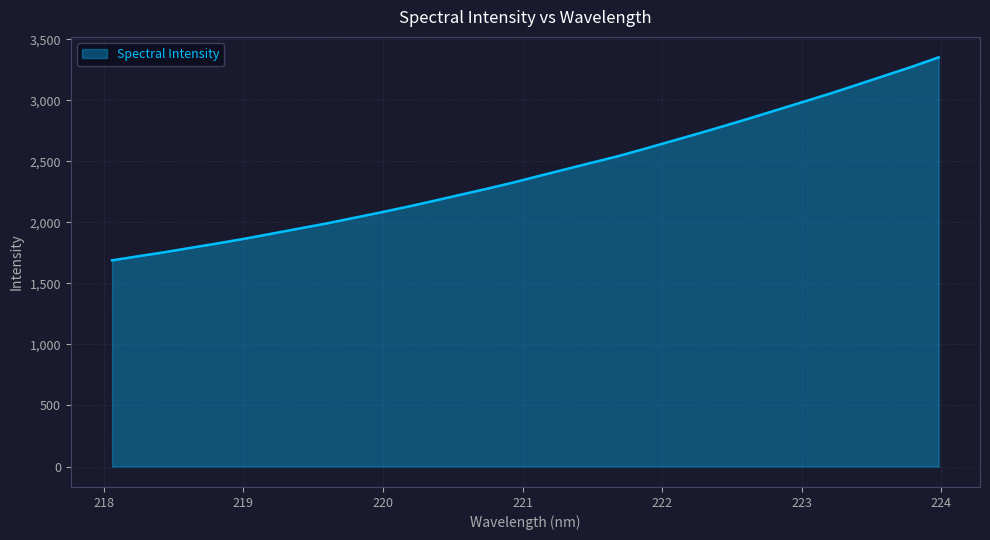

Reading left to right, extract all data points from this chart.

1689.4	1723.7	1757.2	1794.0	1830.0	1868.0	1908.6	1949.6	1990.3	2034.7	2079.2	2125.4	2173.9	2224.1	2273.6	2325.2	2380.8	2435.7	2490.6	2544.9	2605.8	2667.8	2730.0	2794.0	2859.3	2926.7	2993.7	3061.1	3132.6	3204.5	3276.3	3352.7